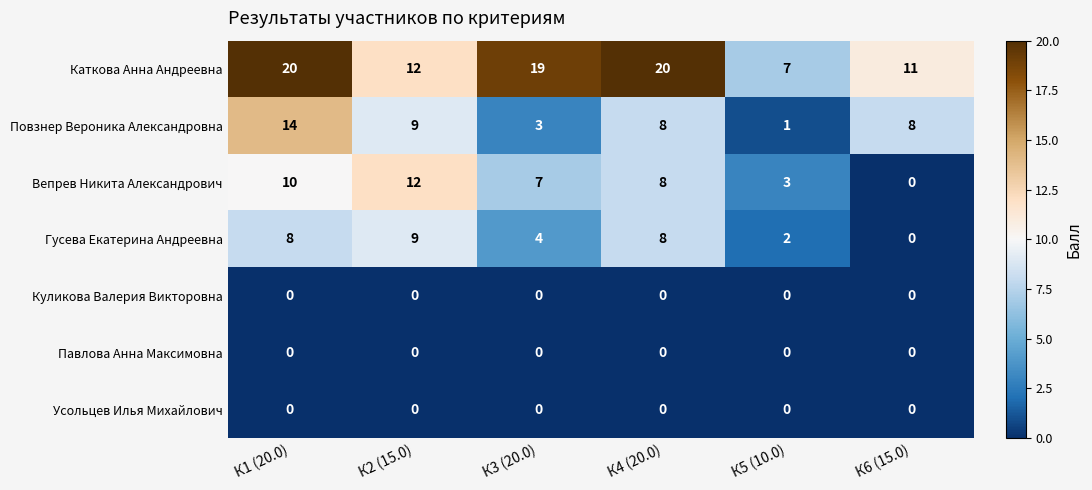

Which series changed the most between К3 (20.0) and К6 (15.0)?

Каткова Анна Андреевна